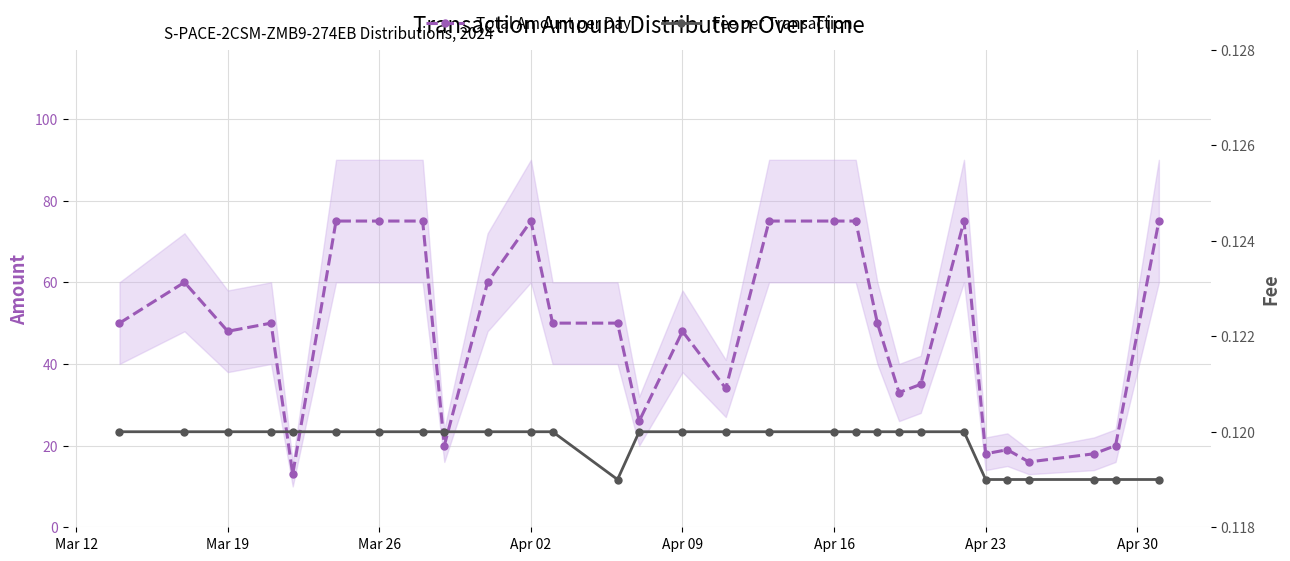

True or false: Total Amount per Day and Fee per Transaction intersect in this chart.

False